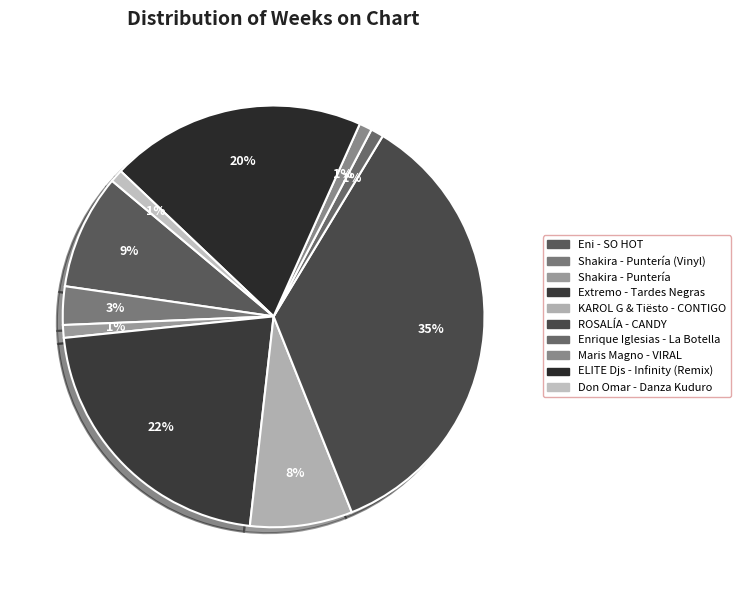

How many segments does this pie chart have?

10